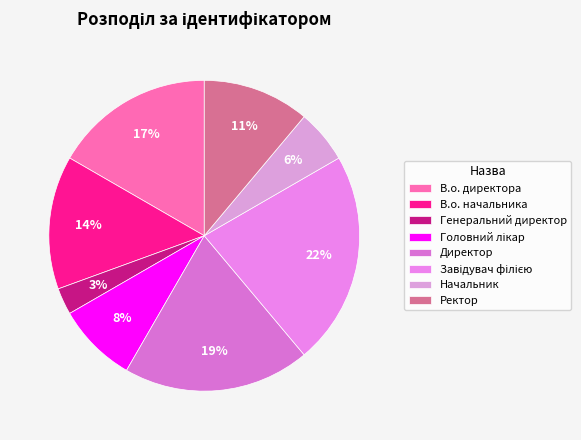

Rank the categories by value from highest to lowest.

Завідувач філією, Директор, В.о. директора, В.о. начальника, Ректор, Головний лікар, Начальник, Генеральний директор